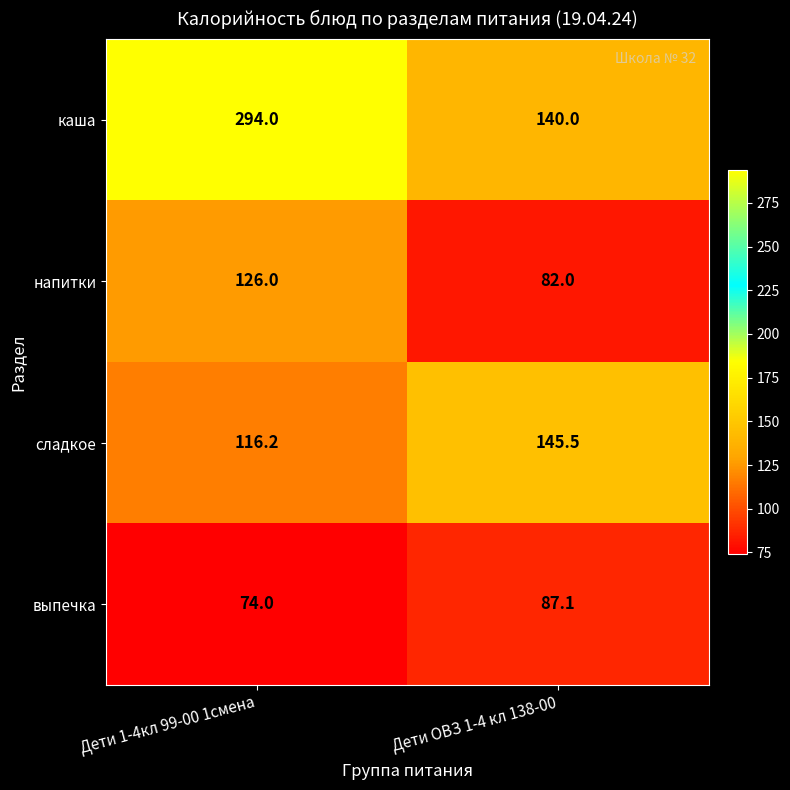

What is the spread (max minus min) of values at Дети ОВЗ 1-4 кл 138-00?

63.5